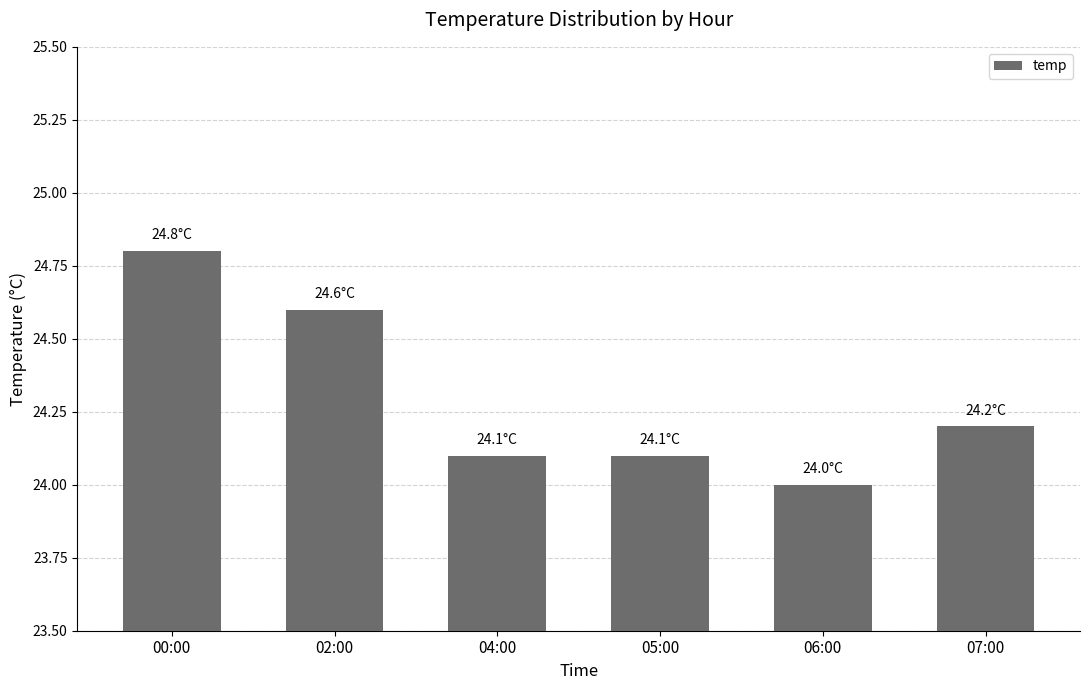

Which category has the highest value across all series?

00:00